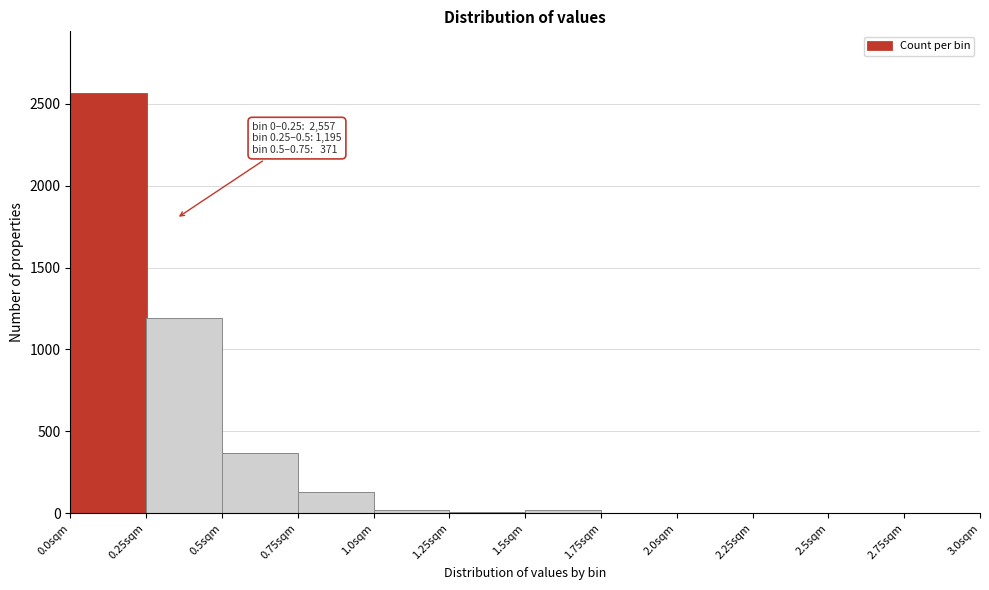

Over which range of the x-axis is the bar tallest?

0.00 to 0.25